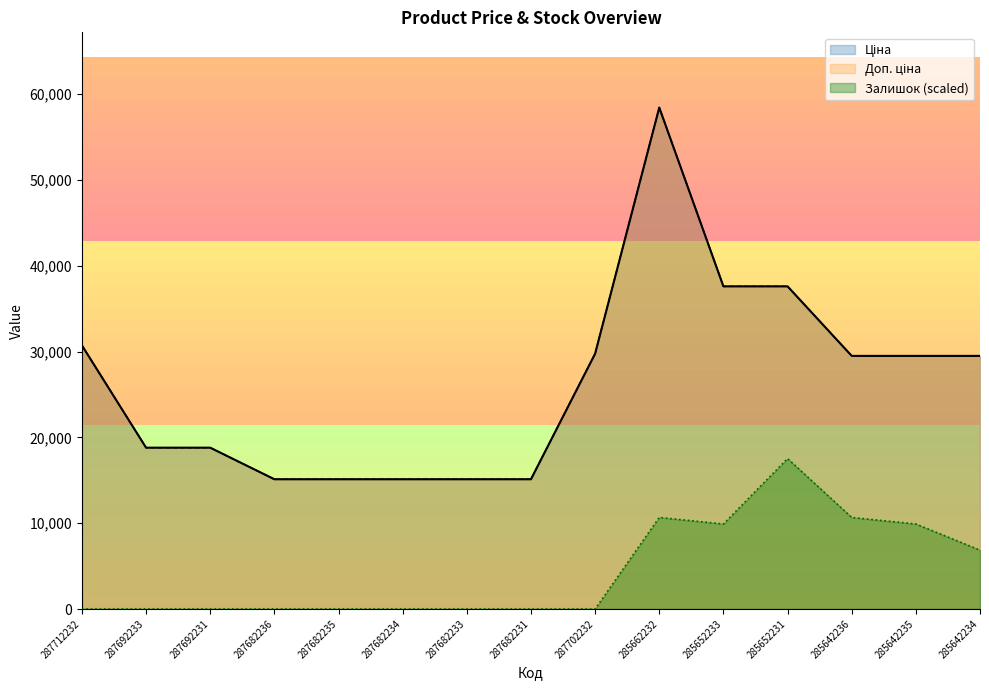

At how many categories does at least one series exceed 51871?

1